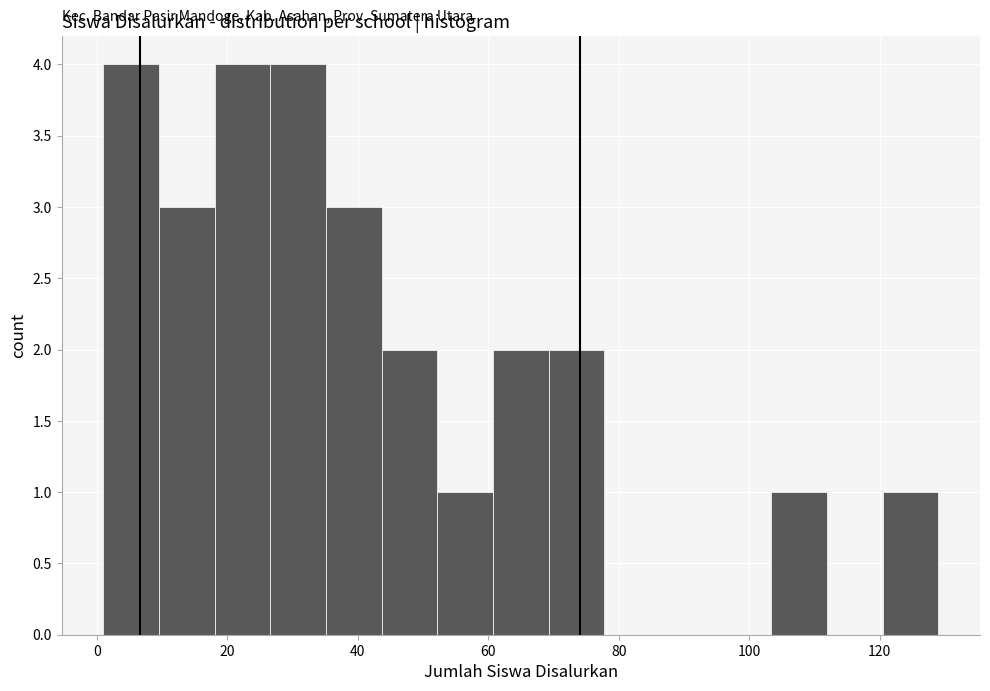

Reading left to right, list every bar in this chart as the range it spans on the x-axis followed by its height. Neither the bar edges nor the heights are printed on the chart, so give them approximately, as read against the axes.

2 to 10: 4
10 to 18: 3
18 to 26: 4
26 to 36: 4
36 to 44: 3
44 to 52: 2
52 to 60: 1
60 to 70: 2
70 to 78: 2
78 to 86: 0
86 to 94: 0
94 to 104: 0
104 to 112: 1
112 to 120: 0
120 to 130: 1